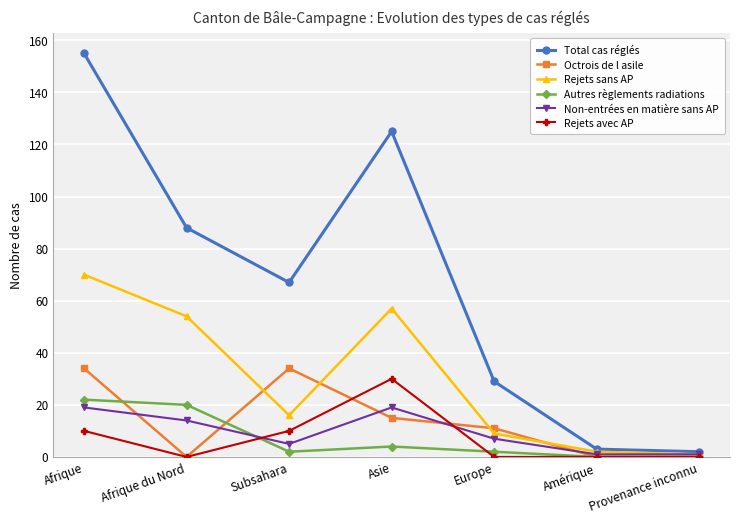

Which series has the widest spread of values?

Total cas réglés